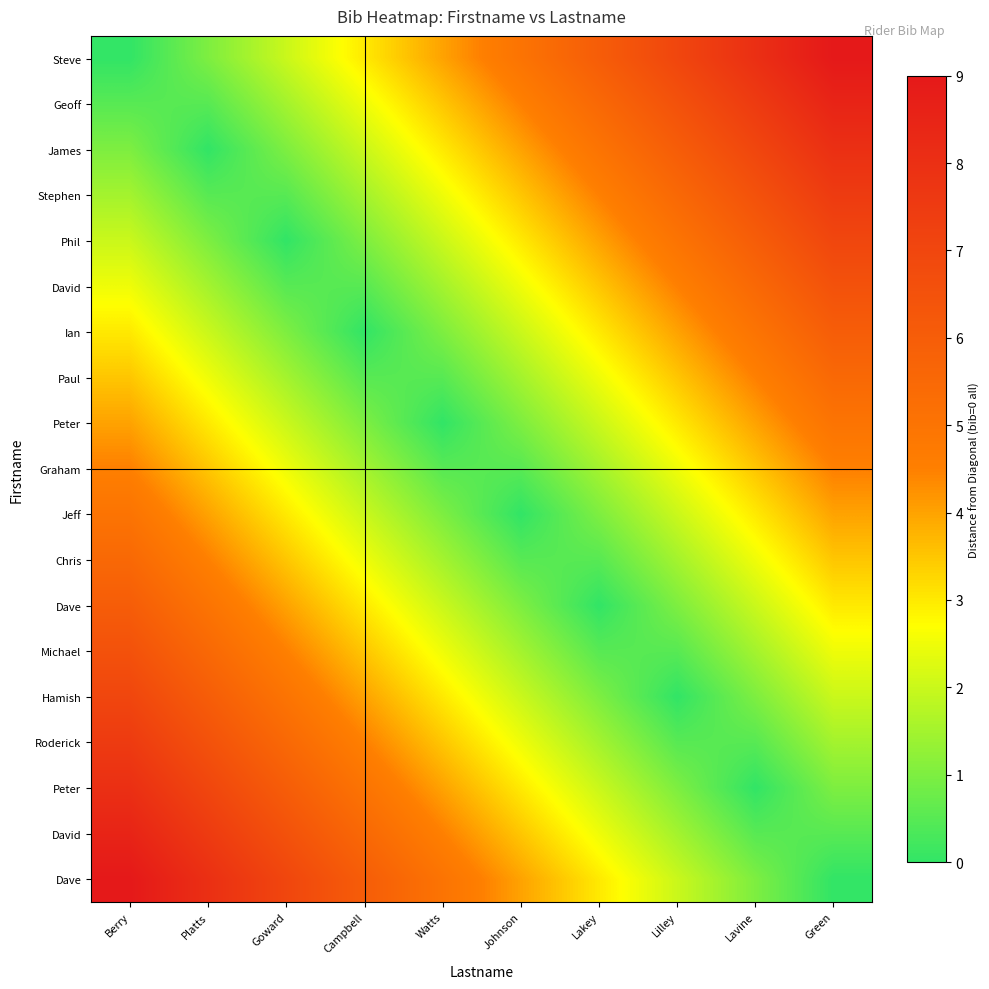

Which category has the highest value across all series?

Green